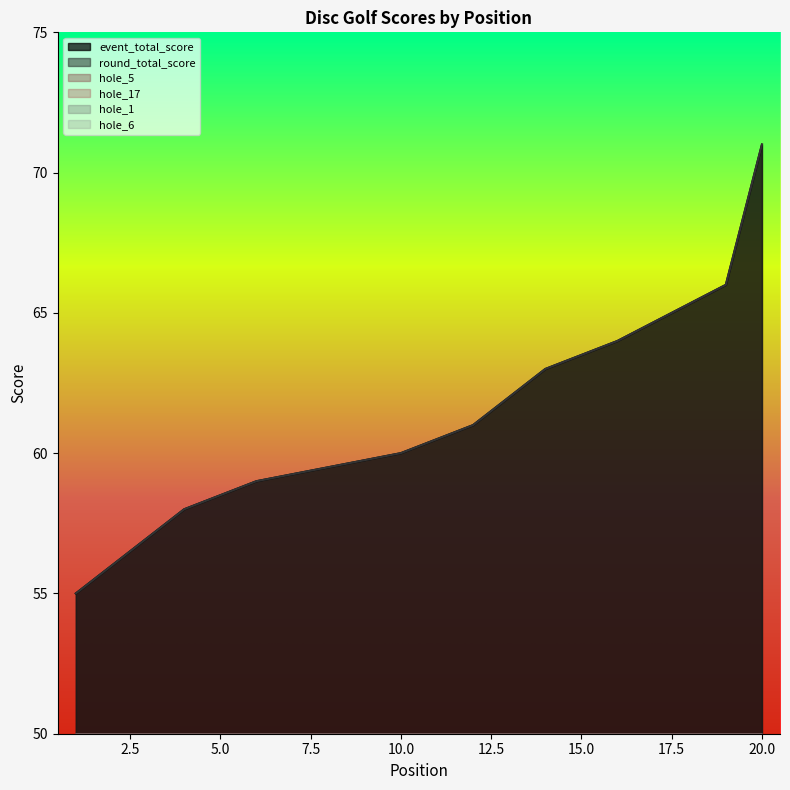

How many values in the hole_6 series exceed 4?

1